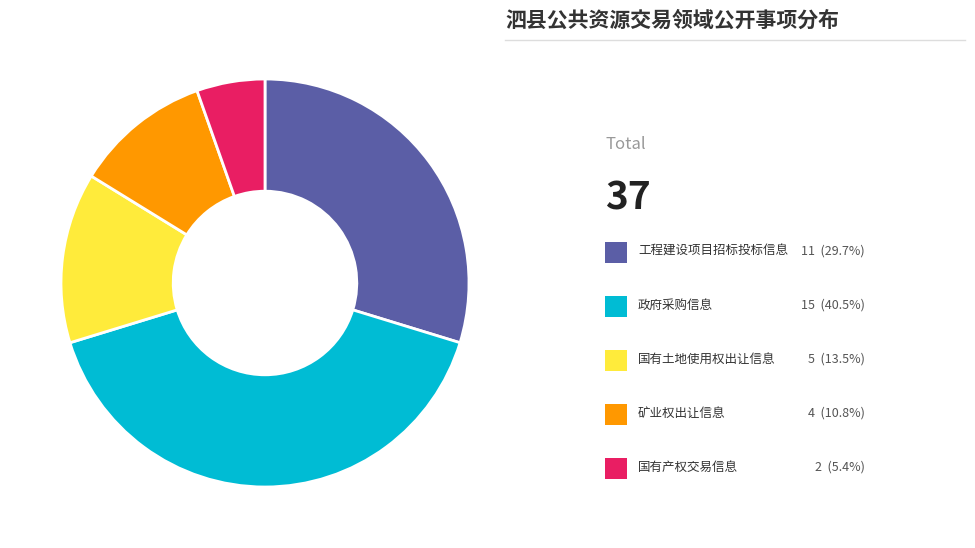

Is there any slice that represents more than half of the pie?

No